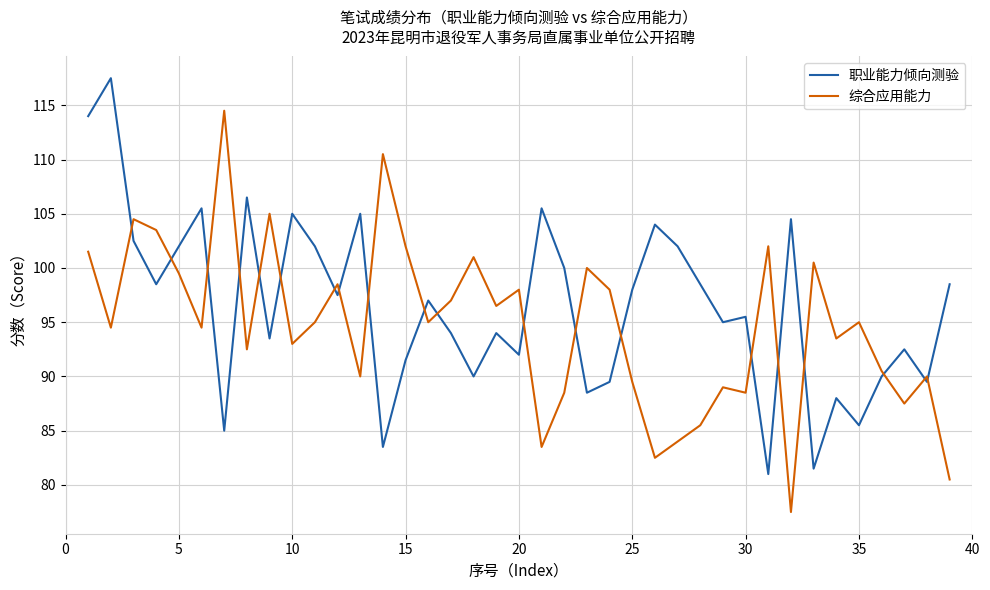

Rank the series by their average value, from lowest to highest.

综合应用能力, 职业能力倾向测验